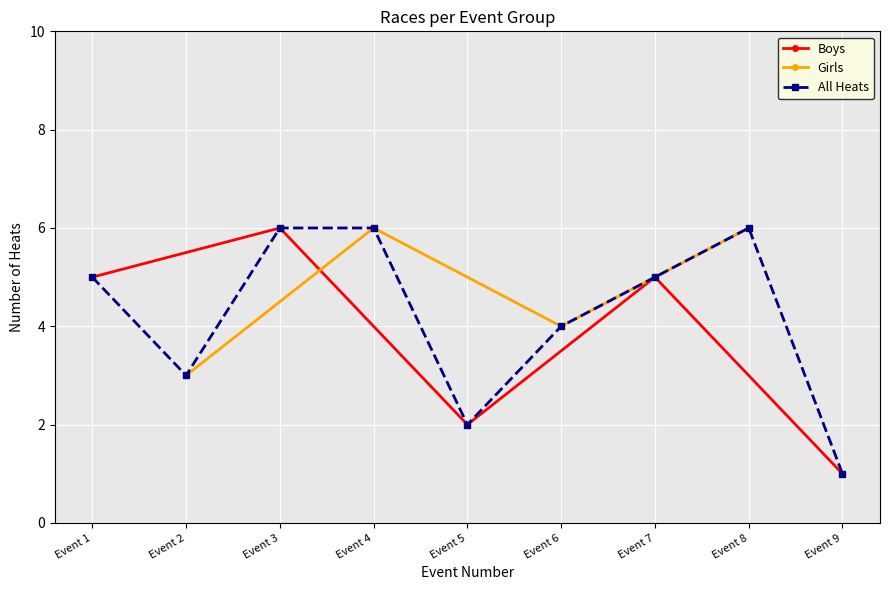

How many interior local valleys does the Boys series have?

1